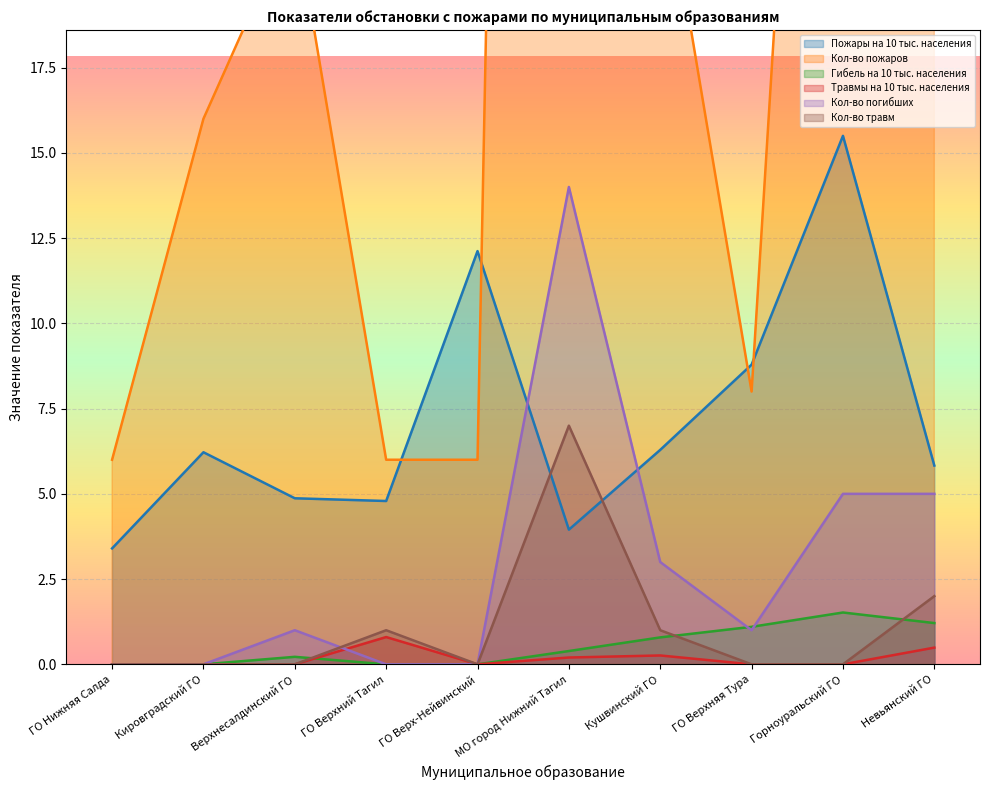

What value does the Гибель на 10 тыс. населения series have at Кушвинский ГО?

0.8